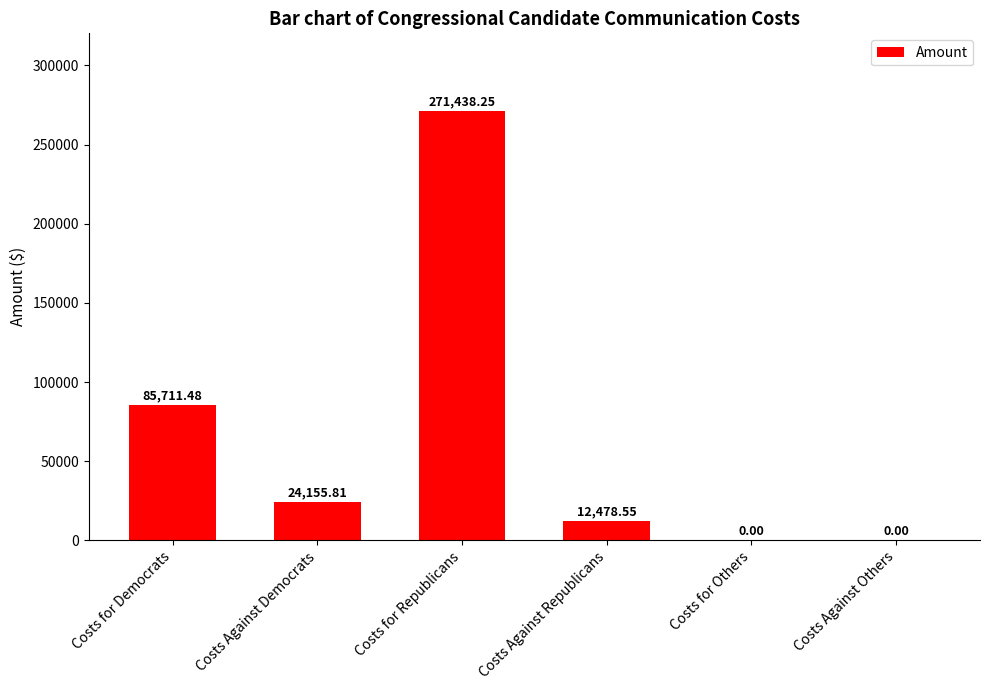

Which label corresponds to the largest value in the chart?

Costs for Republicans